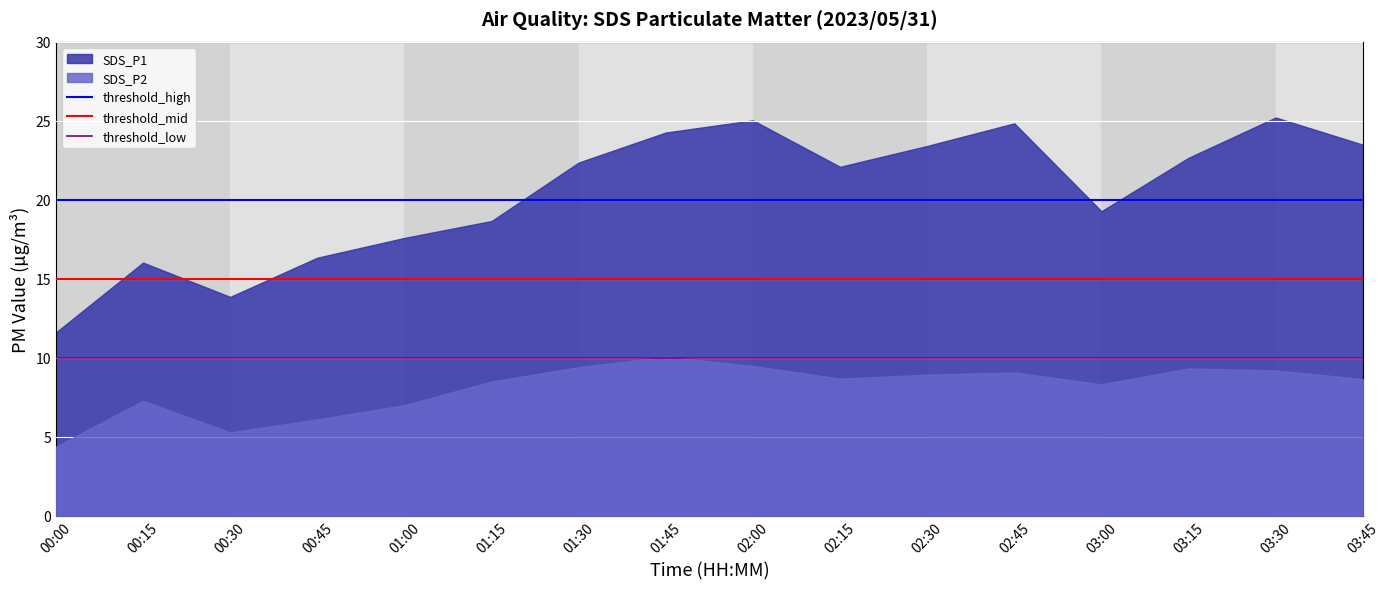

What is the average value of the threshold_low series?

10